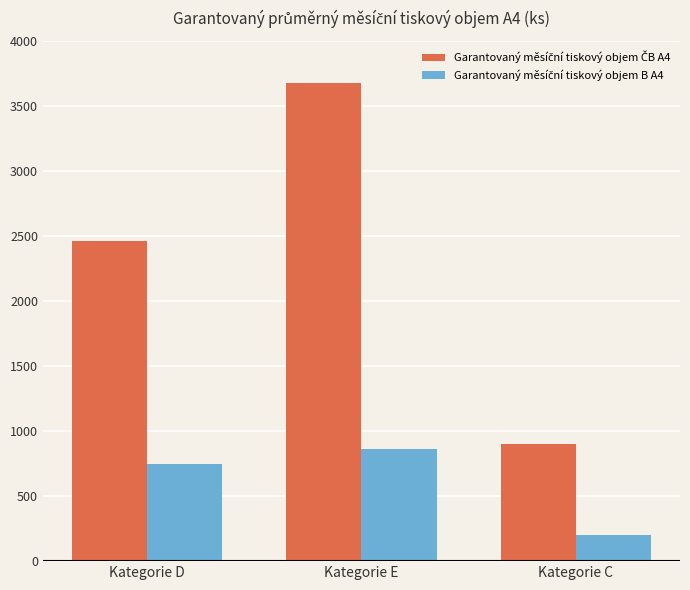

Count the number of categories in the chart.

3